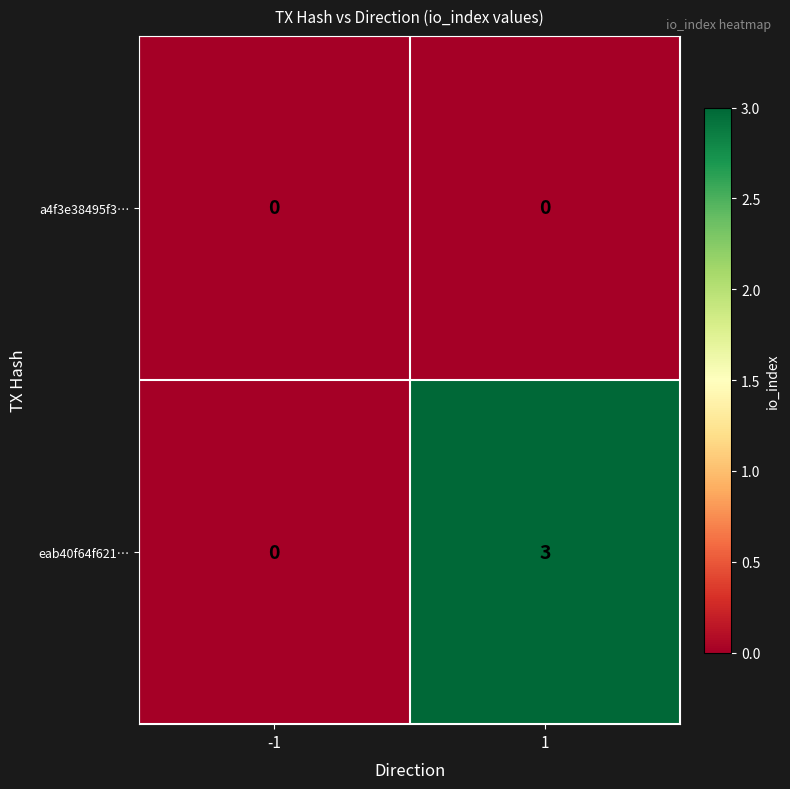

What is the difference between the highest and lowest values at 1?

3